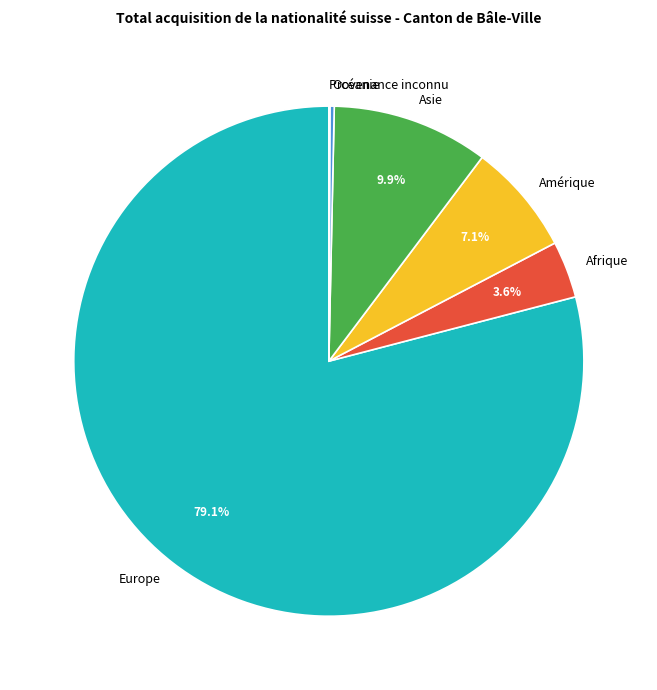

What portion of the pie excludes Asie?

90.1%